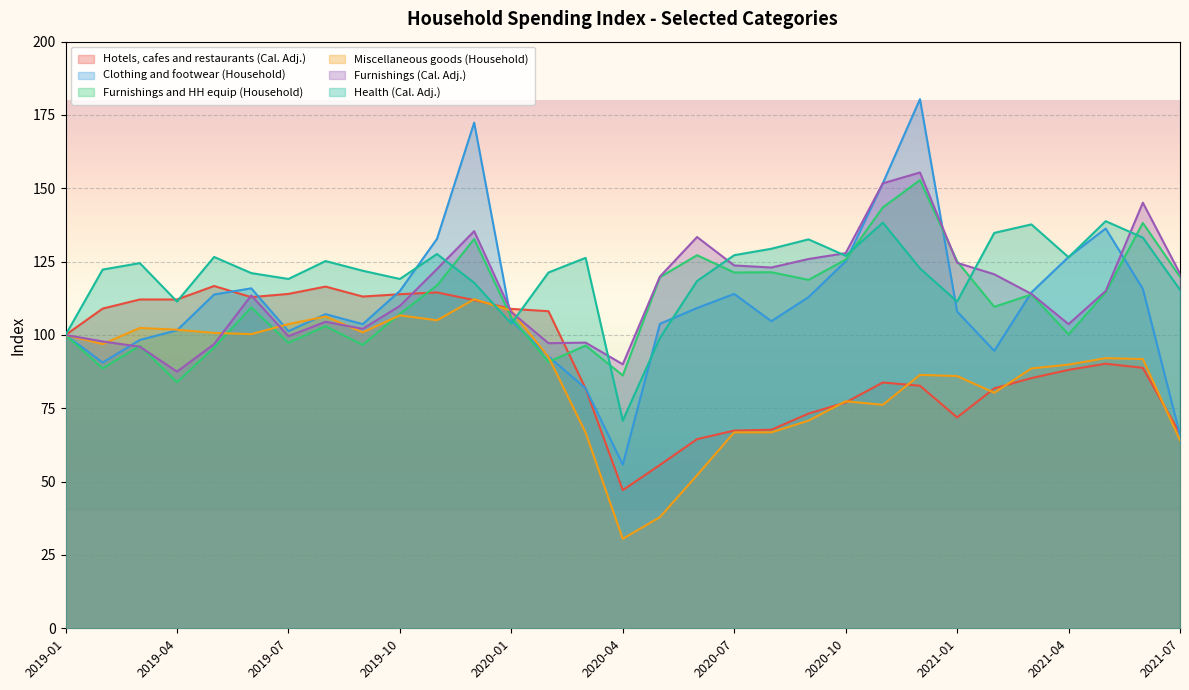

Rank the series by their maximum value, from highest to lowest.

Clothing and footwear (Household), Furnishings (Cal. Adj.), Furnishings and HH equip (Household), Health (Cal. Adj.), Hotels, cafes and restaurants (Cal. Adj.), Miscellaneous goods (Household)